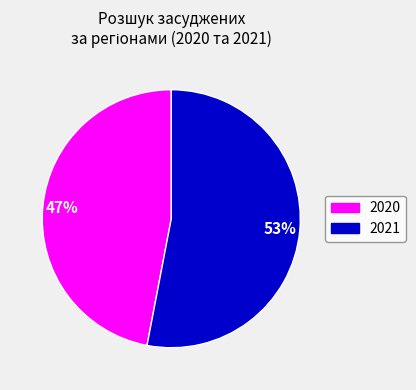

Is there a majority slice in this chart?

Yes